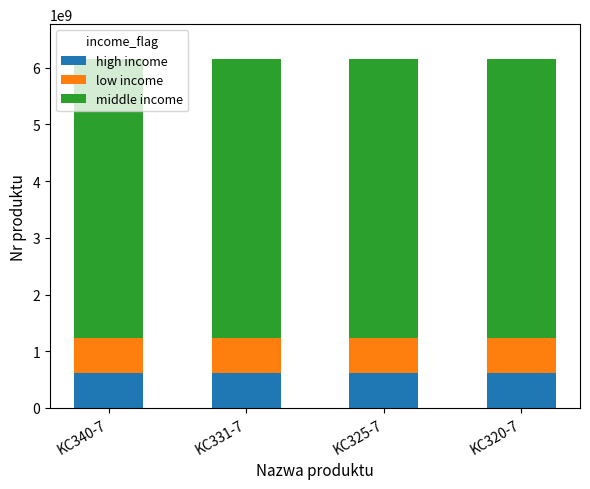

What is the total value across all series at KC325-7?

6151700300